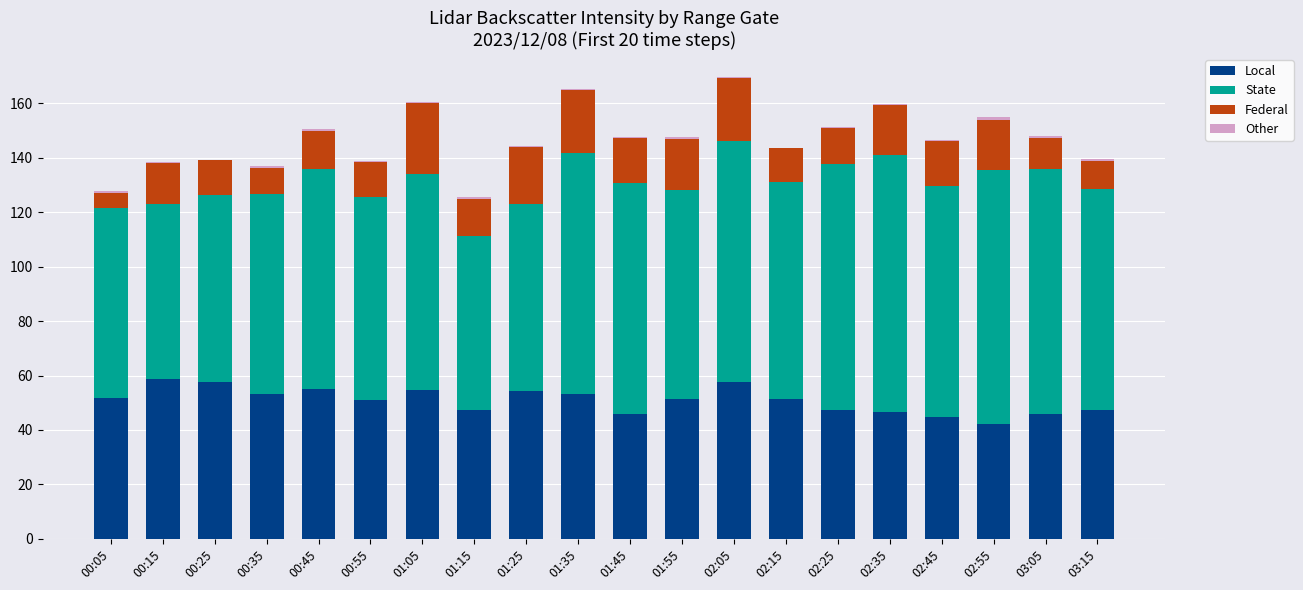

Are the bars horizontal?

No